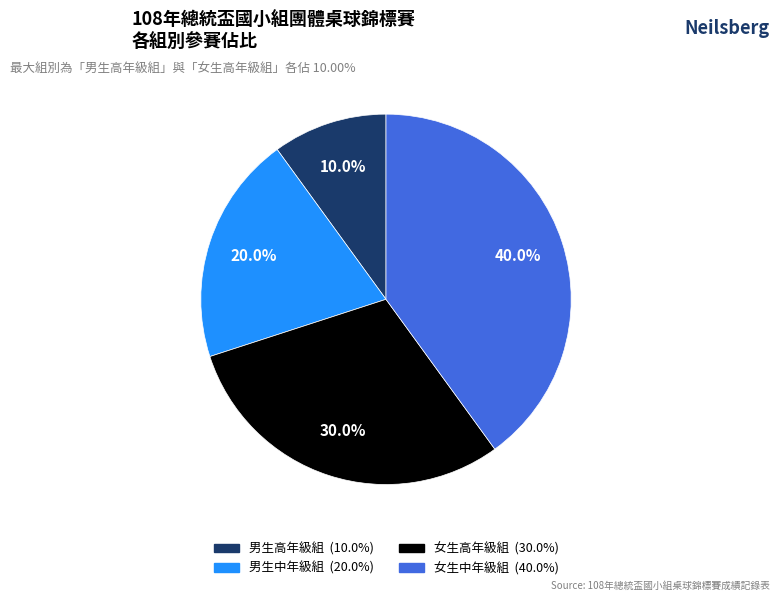

To the nearest percent, what percentage of the pie is 男生中年級組?

20%